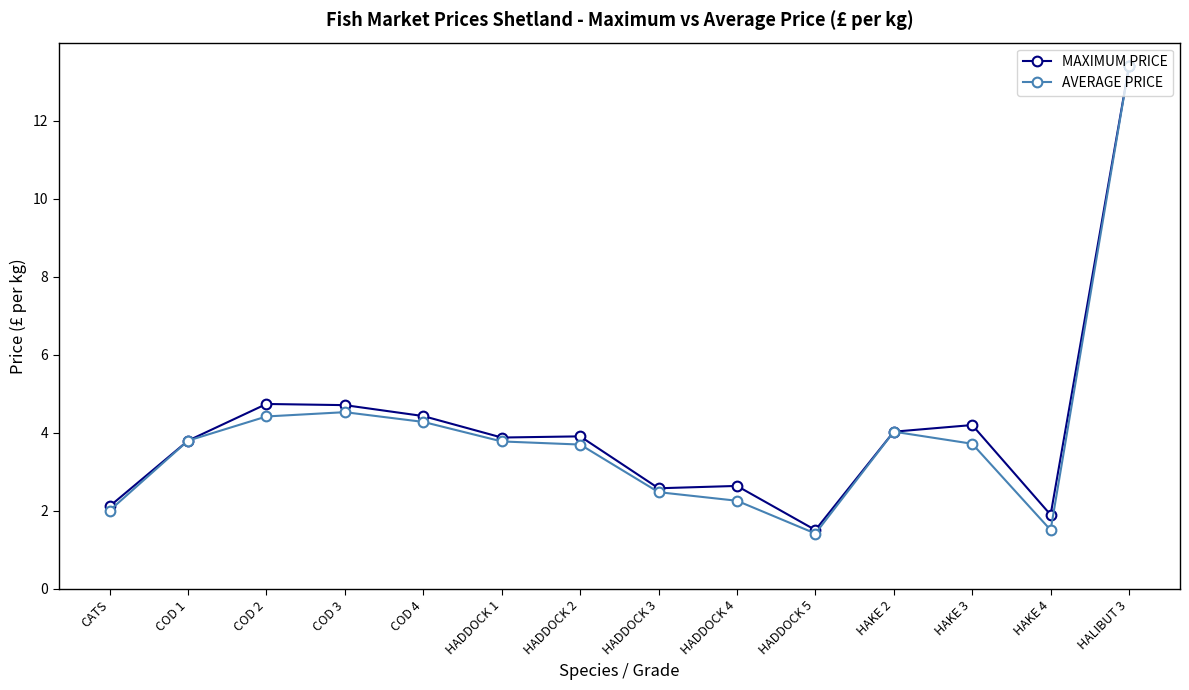

What is the highest value of the AVERAGE PRICE series?

13.4